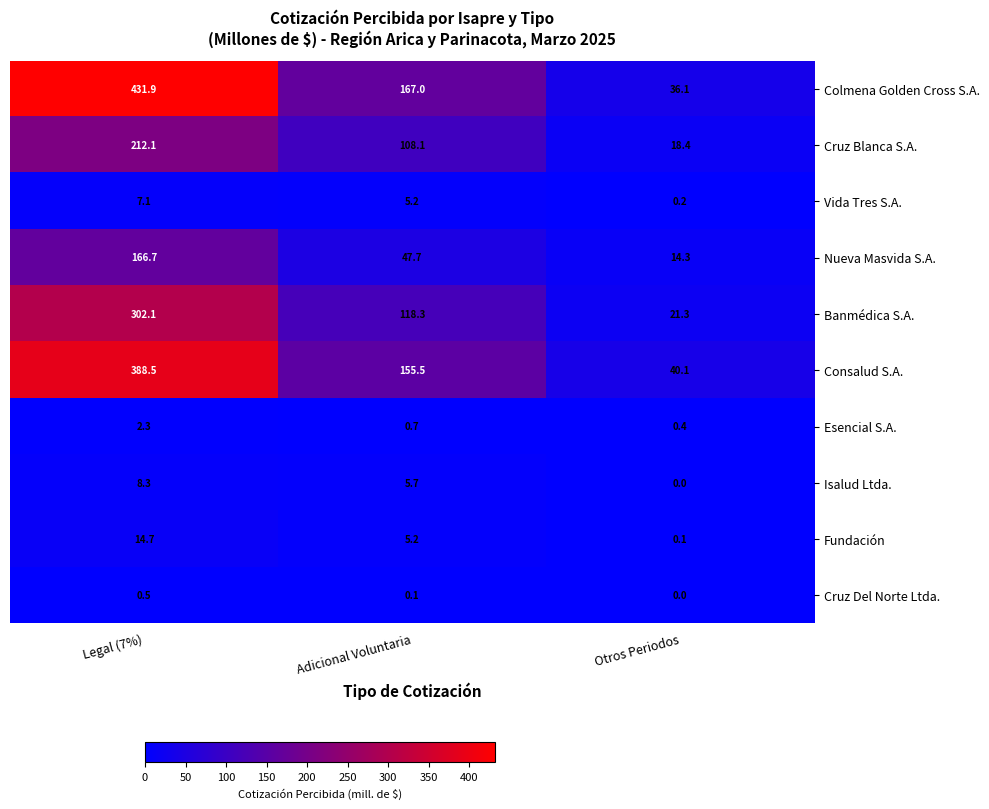

Which series has the largest range (max minus min)?

Colmena Golden Cross S.A.